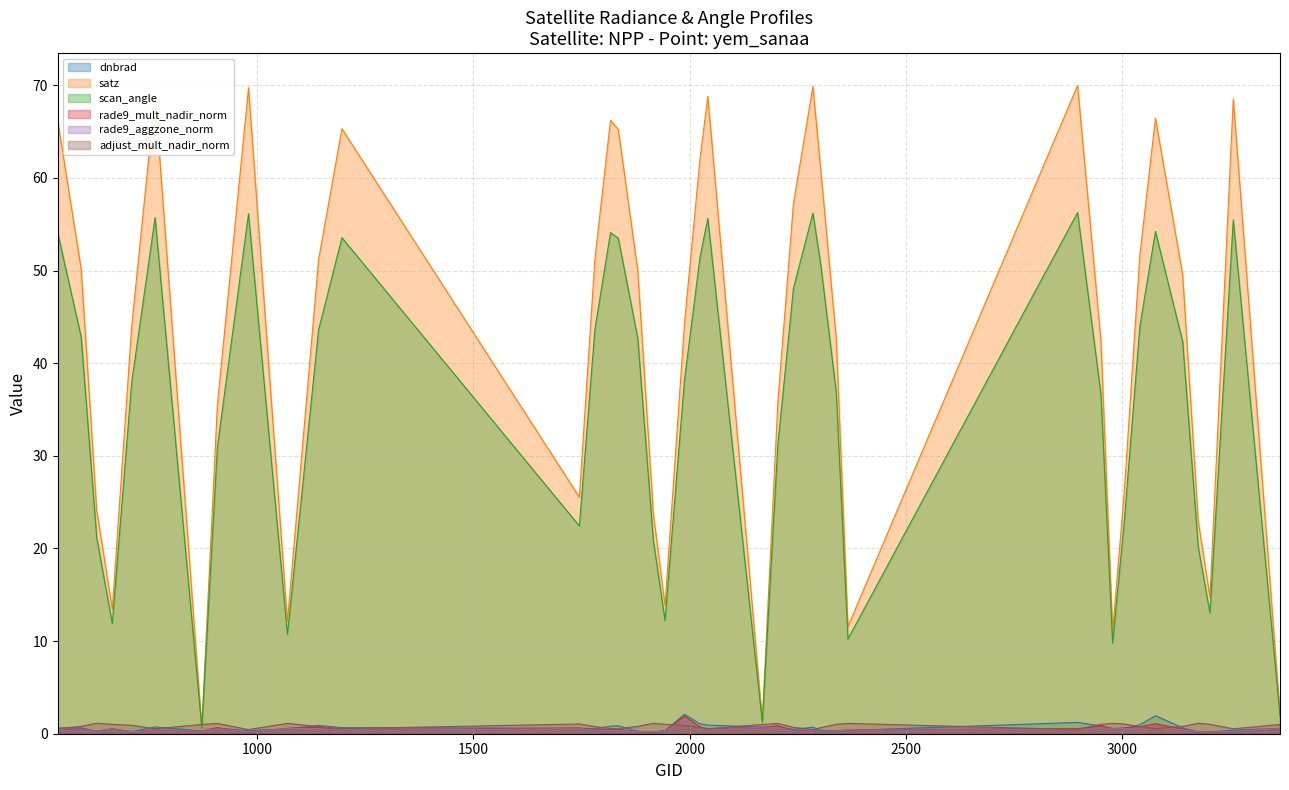

Where do dnbrad and rade9_aggzone_norm first cross each other?

593 and 629